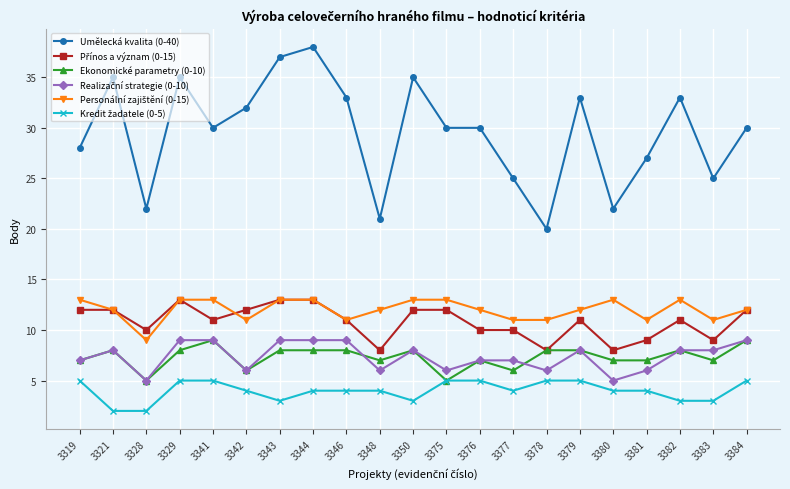

The Umělecká kvalita (0-40) series shows 21 at 3348. True or false?

True